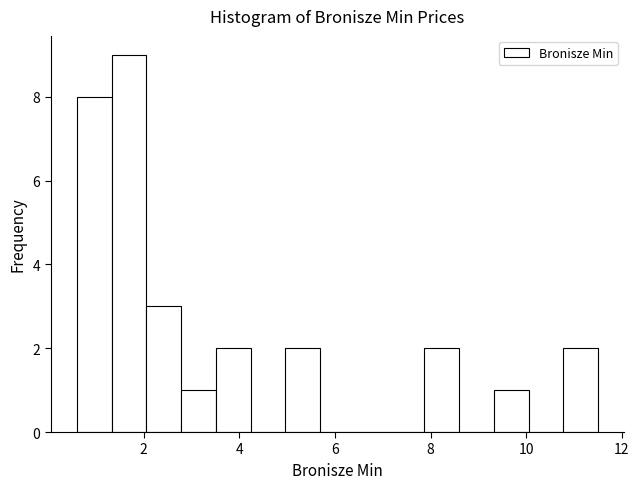

Around what value on the x-axis is the tallest bar? Give the approximate position of its centre, as read against the axis.

1.6